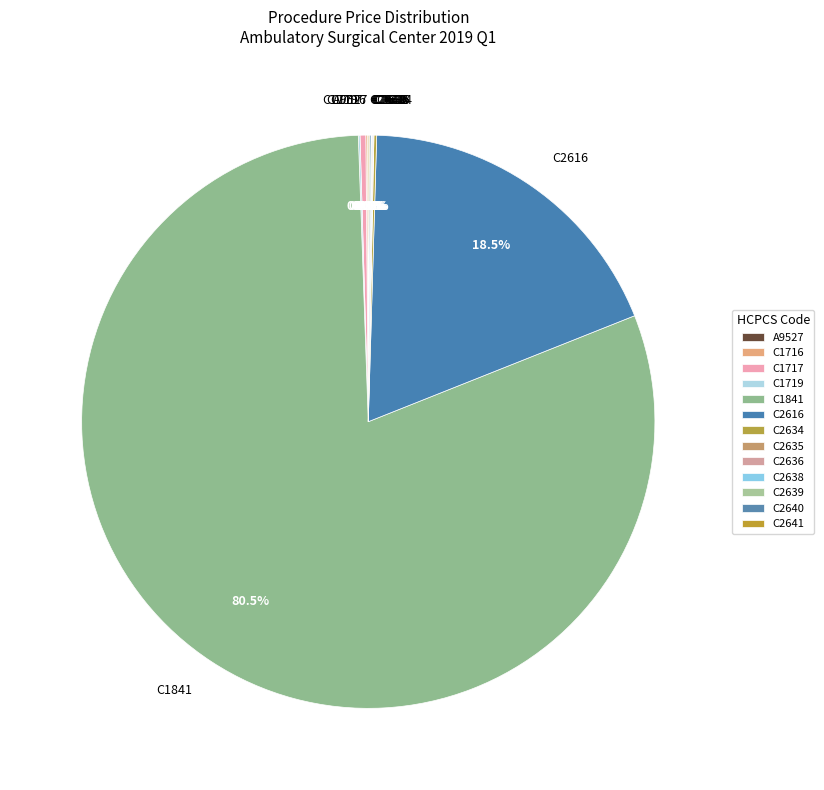

Which slice is the largest?

C1841